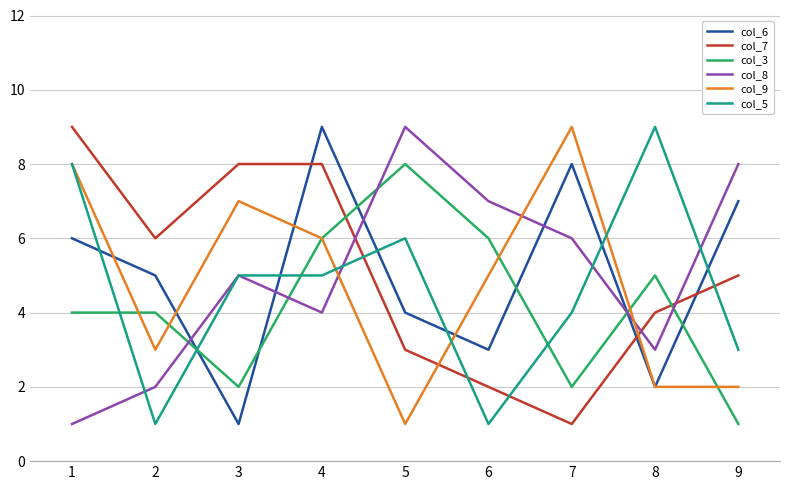

The value of col_6 at 1 is 2. True or false?

False